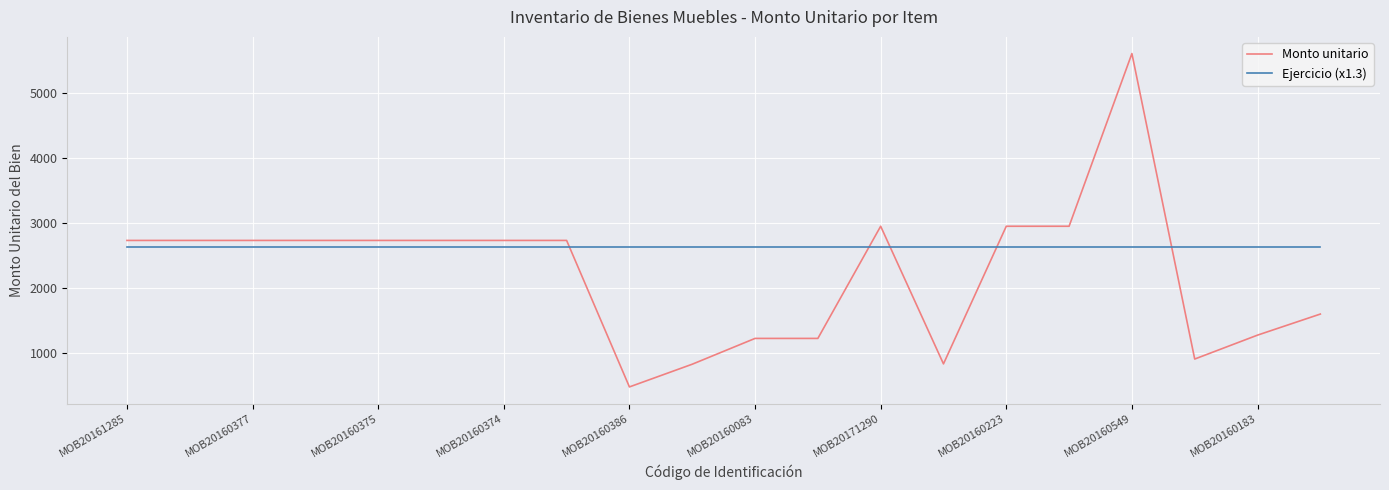

True or false: Monto unitario and Ejercicio (x1.3) cross at least once.

True